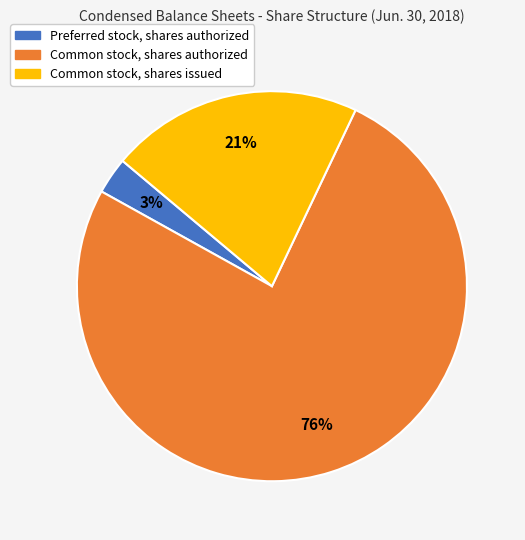

What percentage is the Preferred stock, shares authorized slice, to the nearest percent?

3%